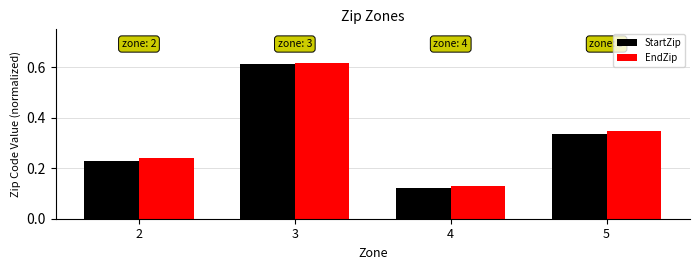

Rank the series at 5 from highest to lowest value.

EndZip, StartZip